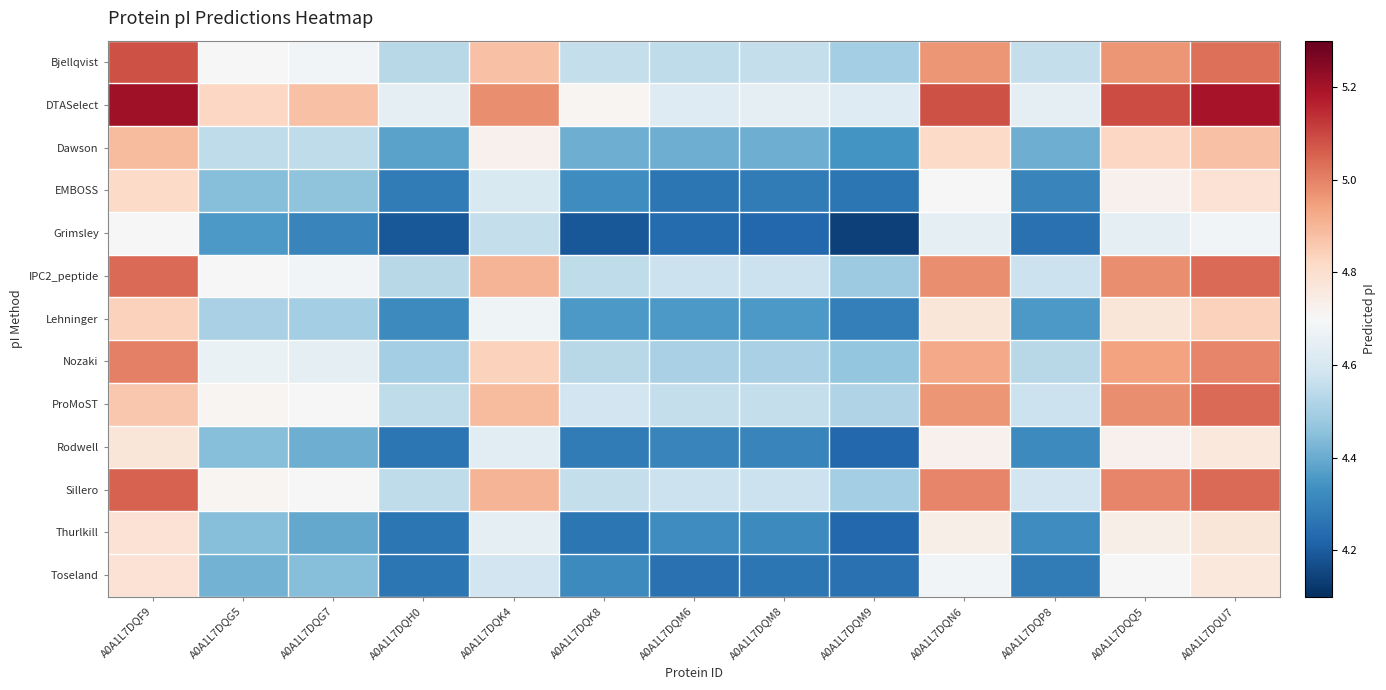

Reading left to right, extract all data points from this chart.

Bjellqvist: A0A1L7DQF9=5.1	A0A1L7DQG5=4.7	A0A1L7DQG7=4.7	A0A1L7DQH0=4.5	A0A1L7DQK4=4.9	A0A1L7DQK8=4.6	A0A1L7DQM6=4.5	A0A1L7DQM8=4.6	A0A1L7DQM9=4.5	A0A1L7DQN6=5.0	A0A1L7DQP8=4.6	A0A1L7DQQ5=5.0	A0A1L7DQU7=5.0
DTASelect: A0A1L7DQF9=5.2	A0A1L7DQG5=4.8	A0A1L7DQG7=4.9	A0A1L7DQH0=4.6	A0A1L7DQK4=5.0	A0A1L7DQK8=4.7	A0A1L7DQM6=4.6	A0A1L7DQM8=4.6	A0A1L7DQM9=4.6	A0A1L7DQN6=5.1	A0A1L7DQP8=4.6	A0A1L7DQQ5=5.1	A0A1L7DQU7=5.2
Dawson: A0A1L7DQF9=4.9	A0A1L7DQG5=4.5	A0A1L7DQG7=4.5	A0A1L7DQH0=4.4	A0A1L7DQK4=4.7	A0A1L7DQK8=4.4	A0A1L7DQM6=4.4	A0A1L7DQM8=4.4	A0A1L7DQM9=4.3	A0A1L7DQN6=4.8	A0A1L7DQP8=4.4	A0A1L7DQQ5=4.8	A0A1L7DQU7=4.9
EMBOSS: A0A1L7DQF9=4.8	A0A1L7DQG5=4.4	A0A1L7DQG7=4.5	A0A1L7DQH0=4.3	A0A1L7DQK4=4.6	A0A1L7DQK8=4.3	A0A1L7DQM6=4.3	A0A1L7DQM8=4.3	A0A1L7DQM9=4.3	A0A1L7DQN6=4.7	A0A1L7DQP8=4.3	A0A1L7DQQ5=4.7	A0A1L7DQU7=4.8
Grimsley: A0A1L7DQF9=4.7	A0A1L7DQG5=4.4	A0A1L7DQG7=4.3	A0A1L7DQH0=4.2	A0A1L7DQK4=4.6	A0A1L7DQK8=4.2	A0A1L7DQM6=4.2	A0A1L7DQM8=4.2	A0A1L7DQM9=4.1	A0A1L7DQN6=4.6	A0A1L7DQP8=4.3	A0A1L7DQQ5=4.6	A0A1L7DQU7=4.7
IPC2_peptide: A0A1L7DQF9=5.0	A0A1L7DQG5=4.7	A0A1L7DQG7=4.7	A0A1L7DQH0=4.5	A0A1L7DQK4=4.9	A0A1L7DQK8=4.5	A0A1L7DQM6=4.6	A0A1L7DQM8=4.6	A0A1L7DQM9=4.5	A0A1L7DQN6=5.0	A0A1L7DQP8=4.6	A0A1L7DQQ5=5.0	A0A1L7DQU7=5.0
Lehninger: A0A1L7DQF9=4.8	A0A1L7DQG5=4.5	A0A1L7DQG7=4.5	A0A1L7DQH0=4.3	A0A1L7DQK4=4.7	A0A1L7DQK8=4.4	A0A1L7DQM6=4.4	A0A1L7DQM8=4.4	A0A1L7DQM9=4.3	A0A1L7DQN6=4.8	A0A1L7DQP8=4.4	A0A1L7DQQ5=4.8	A0A1L7DQU7=4.8
Nozaki: A0A1L7DQF9=5.0	A0A1L7DQG5=4.7	A0A1L7DQG7=4.6	A0A1L7DQH0=4.5	A0A1L7DQK4=4.8	A0A1L7DQK8=4.5	A0A1L7DQM6=4.5	A0A1L7DQM8=4.5	A0A1L7DQM9=4.5	A0A1L7DQN6=4.9	A0A1L7DQP8=4.5	A0A1L7DQQ5=4.9	A0A1L7DQU7=5.0
ProMoST: A0A1L7DQF9=4.9	A0A1L7DQG5=4.7	A0A1L7DQG7=4.7	A0A1L7DQH0=4.5	A0A1L7DQK4=4.9	A0A1L7DQK8=4.6	A0A1L7DQM6=4.6	A0A1L7DQM8=4.6	A0A1L7DQM9=4.5	A0A1L7DQN6=5.0	A0A1L7DQP8=4.6	A0A1L7DQQ5=5.0	A0A1L7DQU7=5.0
Rodwell: A0A1L7DQF9=4.8	A0A1L7DQG5=4.4	A0A1L7DQG7=4.4	A0A1L7DQH0=4.3	A0A1L7DQK4=4.6	A0A1L7DQK8=4.3	A0A1L7DQM6=4.3	A0A1L7DQM8=4.3	A0A1L7DQM9=4.2	A0A1L7DQN6=4.7	A0A1L7DQP8=4.3	A0A1L7DQQ5=4.7	A0A1L7DQU7=4.8
Sillero: A0A1L7DQF9=5.1	A0A1L7DQG5=4.7	A0A1L7DQG7=4.7	A0A1L7DQH0=4.5	A0A1L7DQK4=4.9	A0A1L7DQK8=4.6	A0A1L7DQM6=4.6	A0A1L7DQM8=4.6	A0A1L7DQM9=4.5	A0A1L7DQN6=5.0	A0A1L7DQP8=4.6	A0A1L7DQQ5=5.0	A0A1L7DQU7=5.0
Thurlkill: A0A1L7DQF9=4.8	A0A1L7DQG5=4.4	A0A1L7DQG7=4.4	A0A1L7DQH0=4.3	A0A1L7DQK4=4.6	A0A1L7DQK8=4.3	A0A1L7DQM6=4.3	A0A1L7DQM8=4.3	A0A1L7DQM9=4.2	A0A1L7DQN6=4.7	A0A1L7DQP8=4.3	A0A1L7DQQ5=4.7	A0A1L7DQU7=4.8
Toseland: A0A1L7DQF9=4.8	A0A1L7DQG5=4.4	A0A1L7DQG7=4.4	A0A1L7DQH0=4.3	A0A1L7DQK4=4.6	A0A1L7DQK8=4.3	A0A1L7DQM6=4.3	A0A1L7DQM8=4.3	A0A1L7DQM9=4.3	A0A1L7DQN6=4.7	A0A1L7DQP8=4.3	A0A1L7DQQ5=4.7	A0A1L7DQU7=4.8